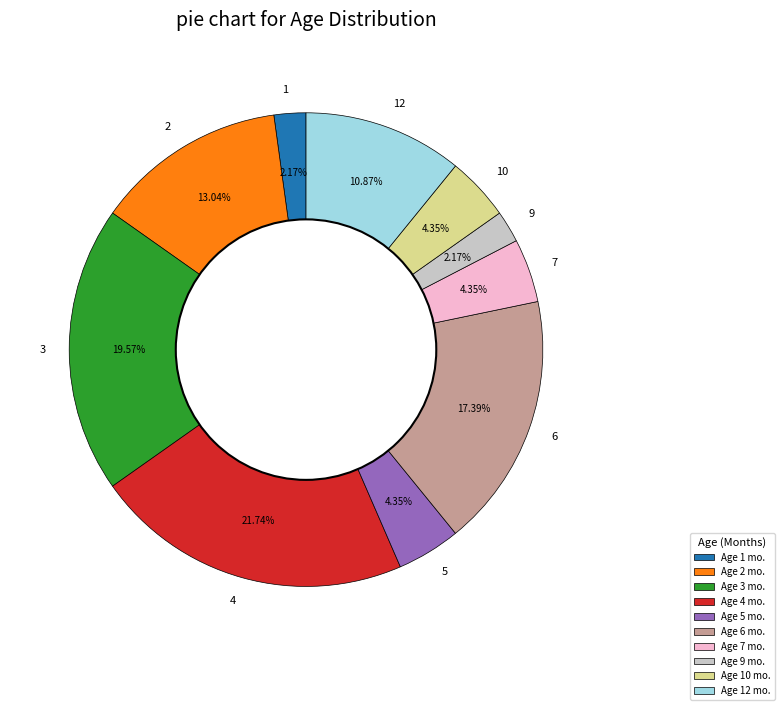

Combined, do 2 and 9 account for over 50%?

No